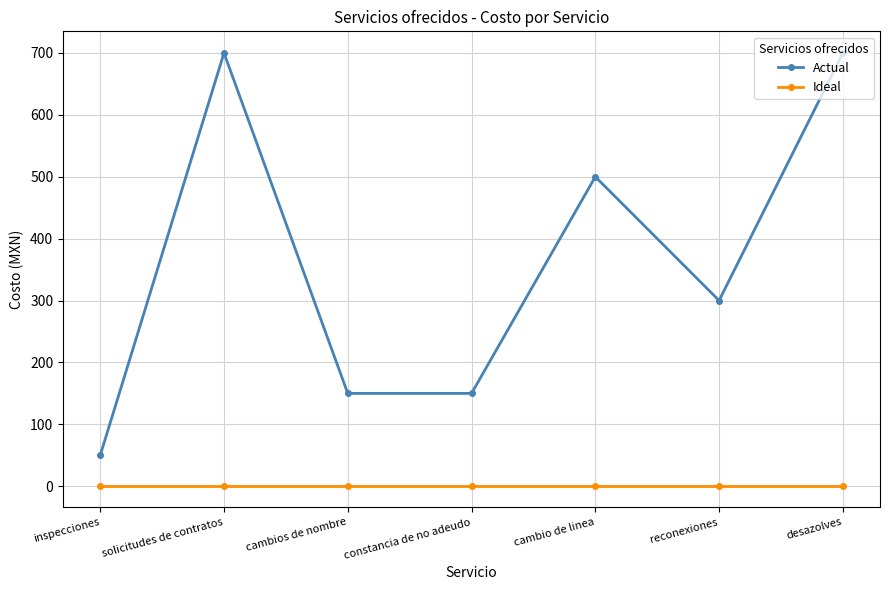

What is the average value of the Actual series?

364